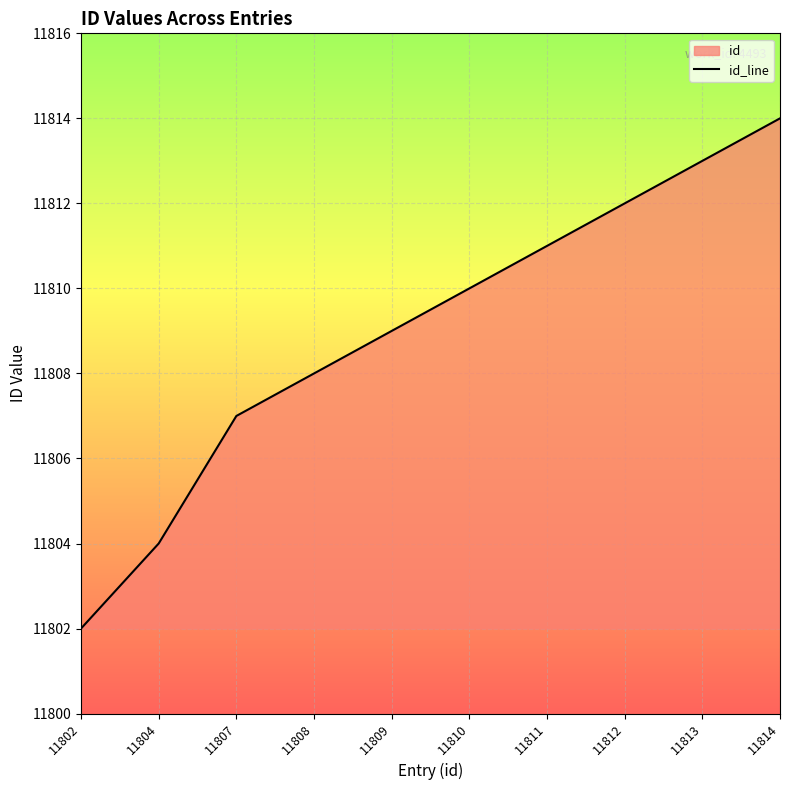

What is the smallest value displayed?

11802